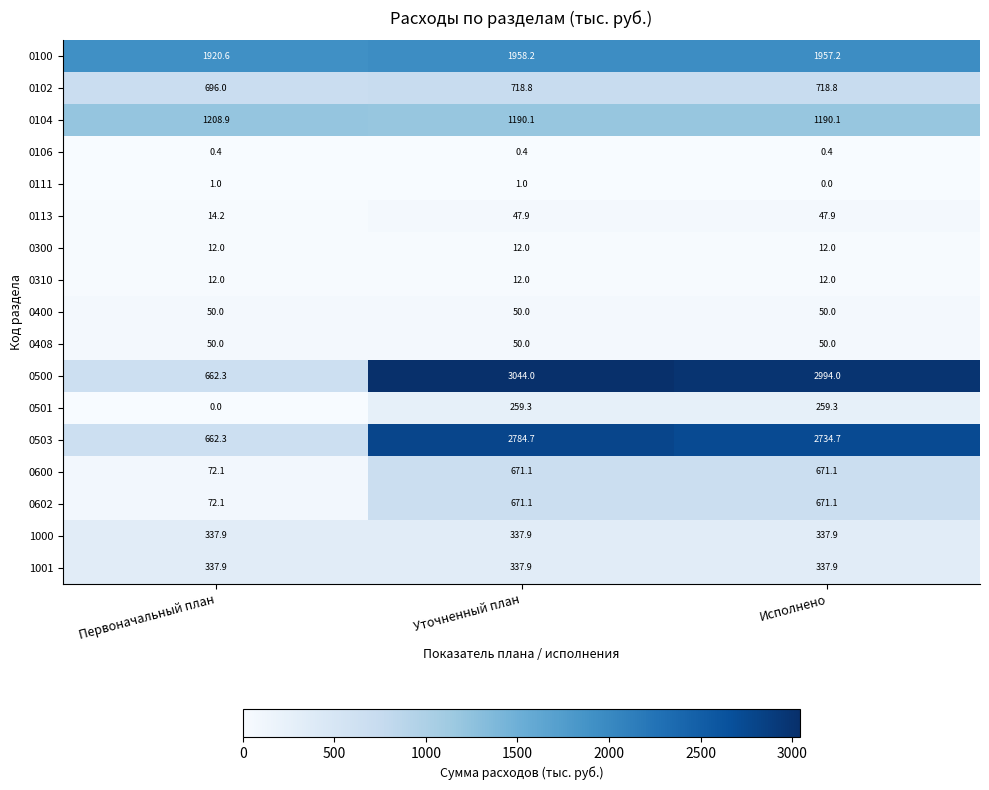

Which series has the widest spread of values?

0500